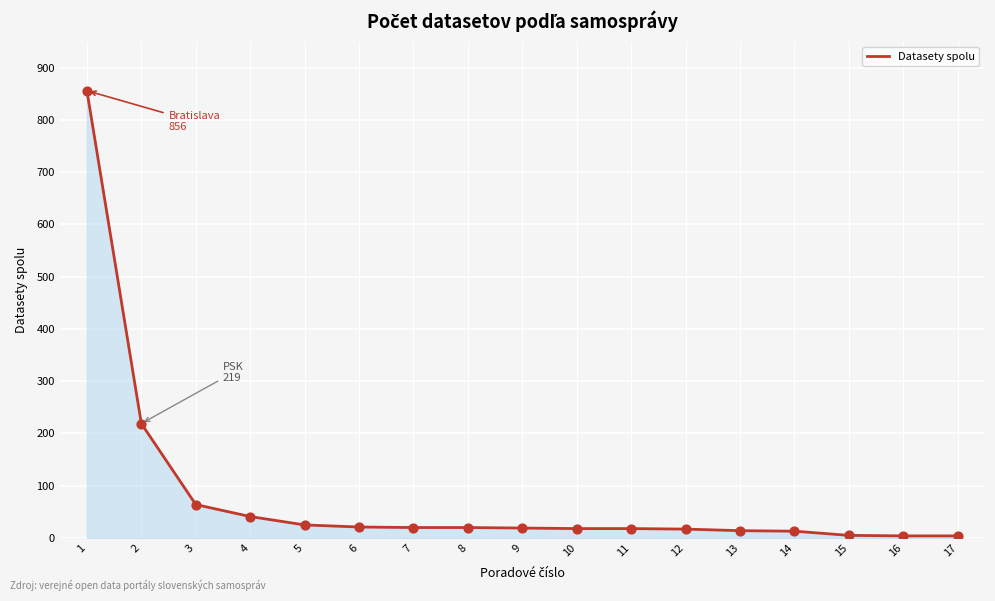

What is the change in value from 10 to 13?

-4